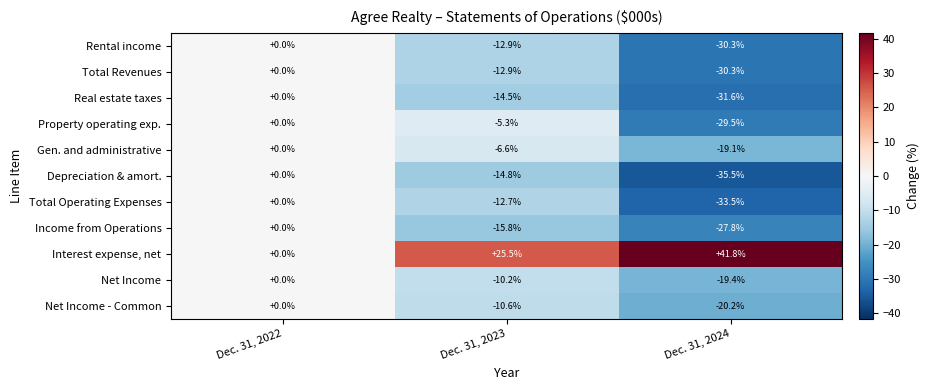

What is the total value across all series at Dec. 31, 2023?

-90.8